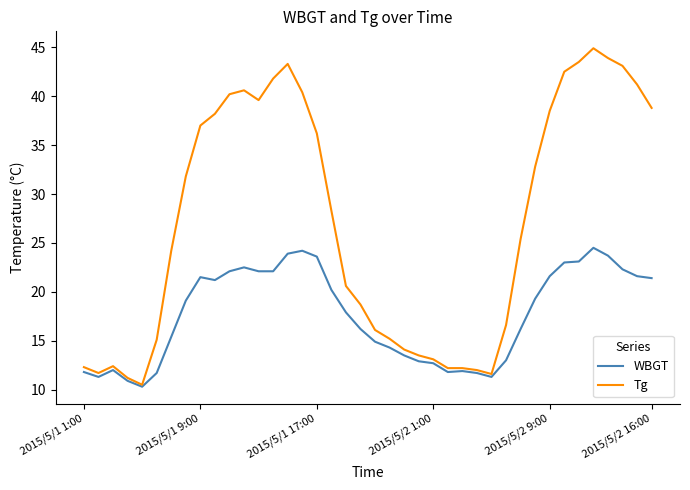

Does the chart display data point markers on the line(s)?

No